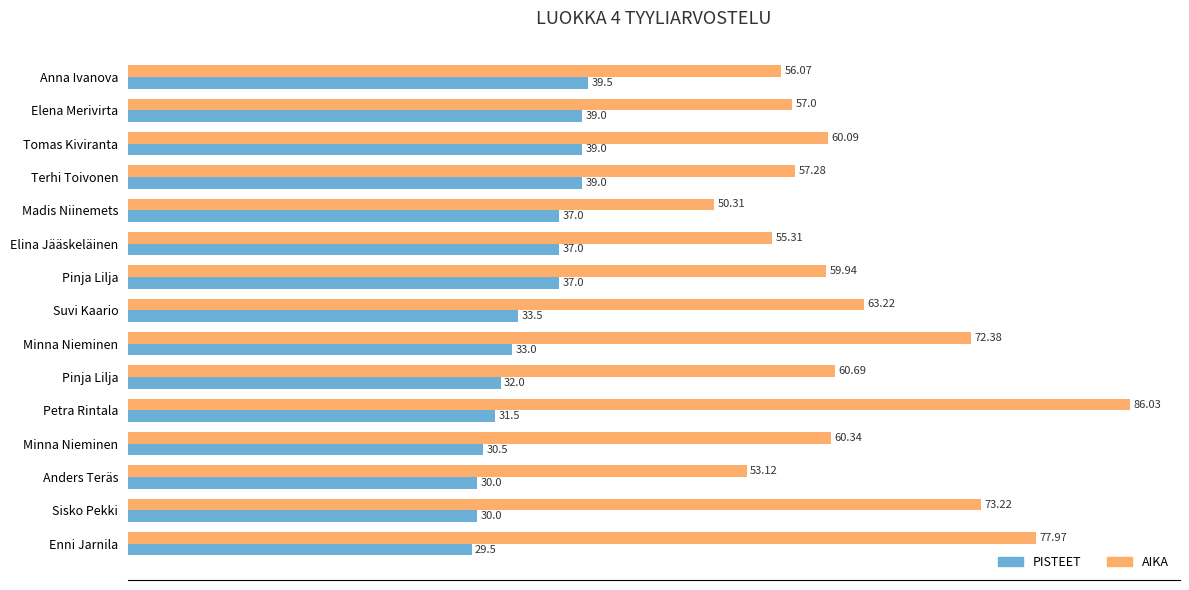

What are all the series names shown in the legend?

PISTEET, AIKA